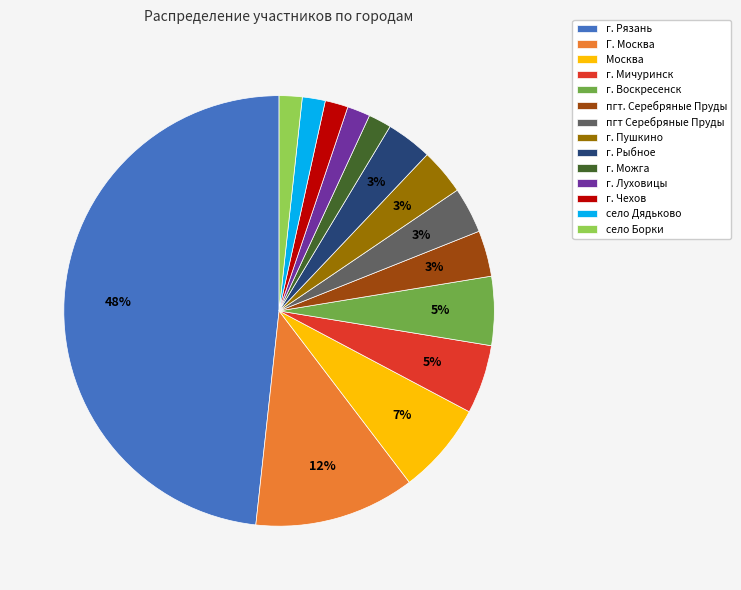

Is село Борки the majority of the pie?

No